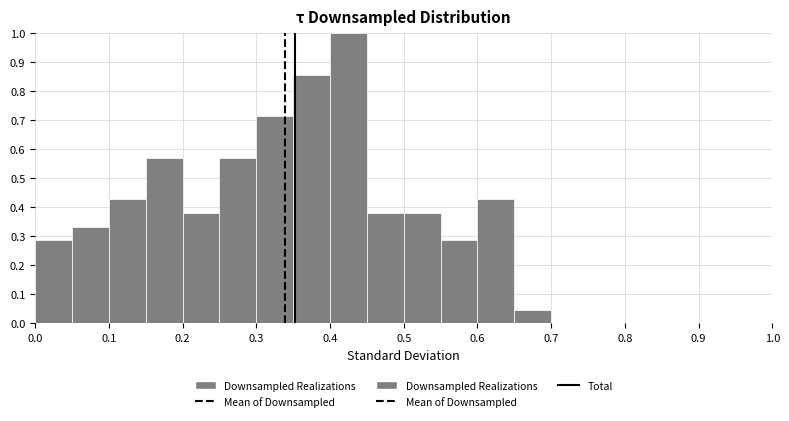

Reading left to right, list every bar in this chart as the range it spans on the x-axis followed by its height. The values are not printed on the chart, so give them approximately, as read against the axis.

0.00 to 0.05: 0.29
0.05 to 0.10: 0.33
0.10 to 0.15: 0.43
0.15 to 0.20: 0.57
0.20 to 0.25: 0.38
0.25 to 0.30: 0.57
0.30 to 0.35: 0.71
0.35 to 0.40: 0.86
0.40 to 0.45: 1.00
0.45 to 0.50: 0.38
0.50 to 0.55: 0.38
0.55 to 0.60: 0.29
0.60 to 0.65: 0.43
0.65 to 0.70: 0.05
0.70 to 0.75: 0
0.75 to 0.80: 0
0.80 to 0.85: 0
0.85 to 0.90: 0
0.90 to 0.95: 0
0.95 to 1.00: 0